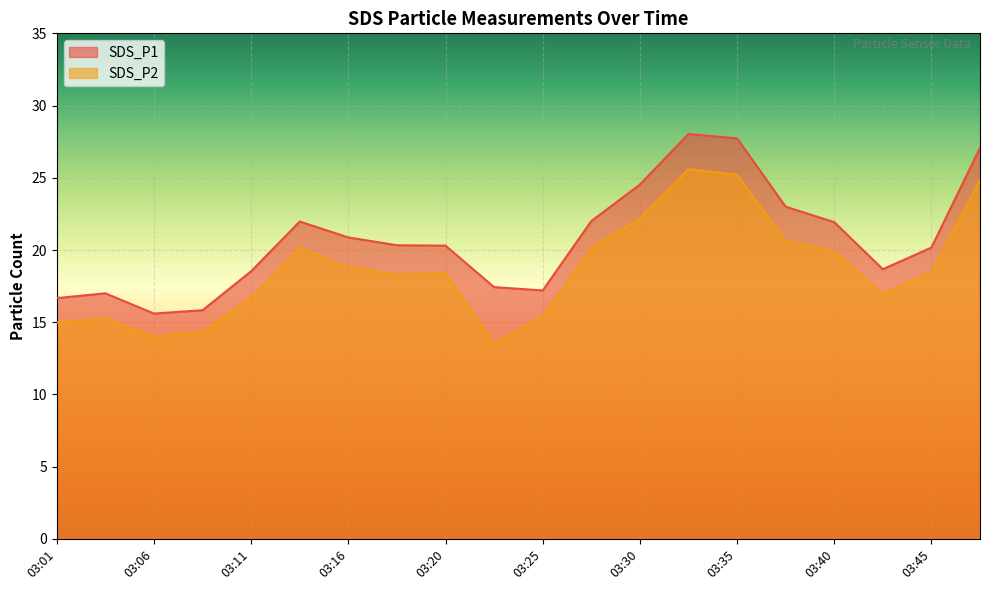

True or false: SDS_P2 and SDS_P1 cross at least once.

False